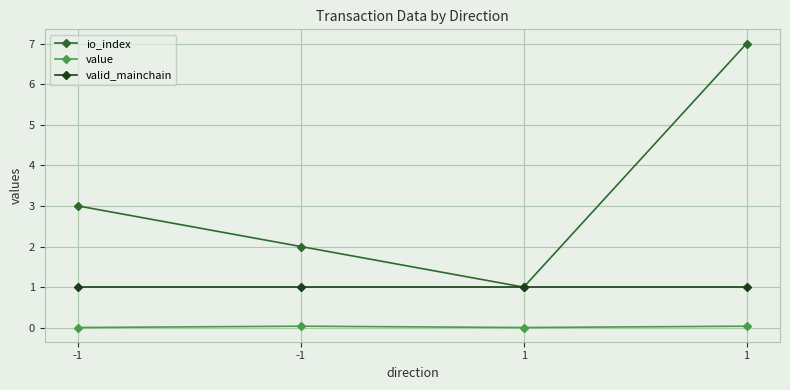

Read the io_index value at -1.

3.0